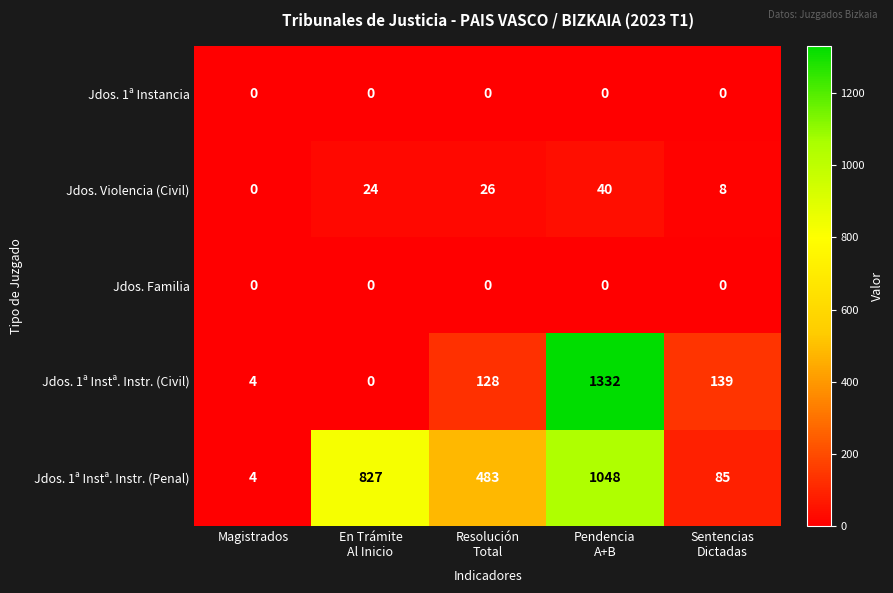

Which series has the largest total across all categories?

Jdos. 1ª Instª. Instr. (Penal)